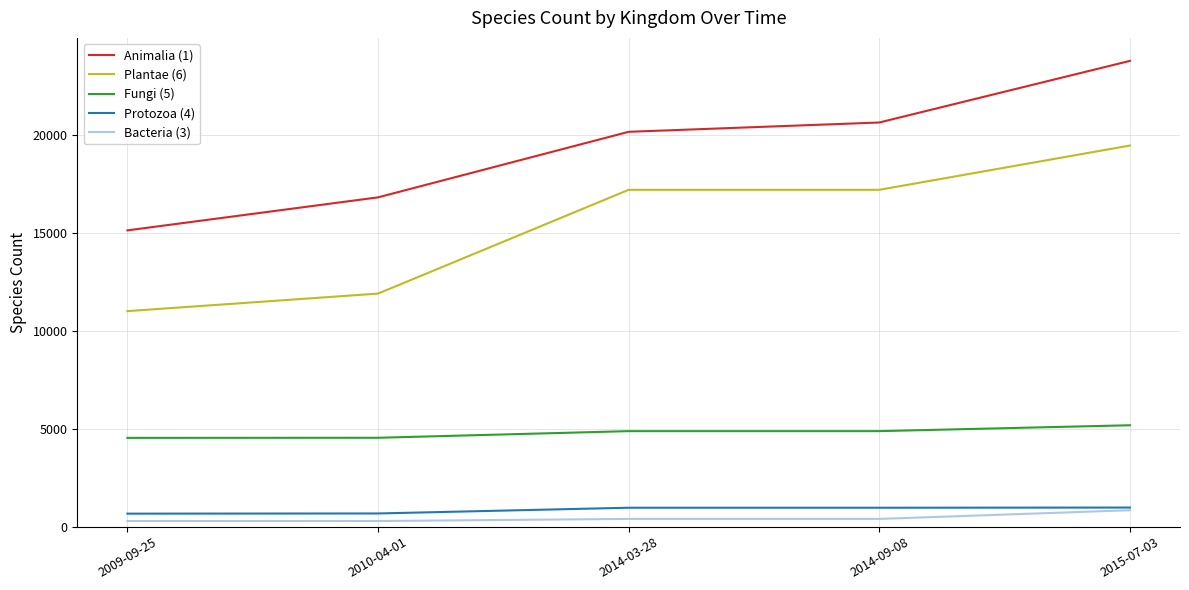

Rank the series at 2014-03-28 from lowest to highest value.

Bacteria (3), Protozoa (4), Fungi (5), Plantae (6), Animalia (1)